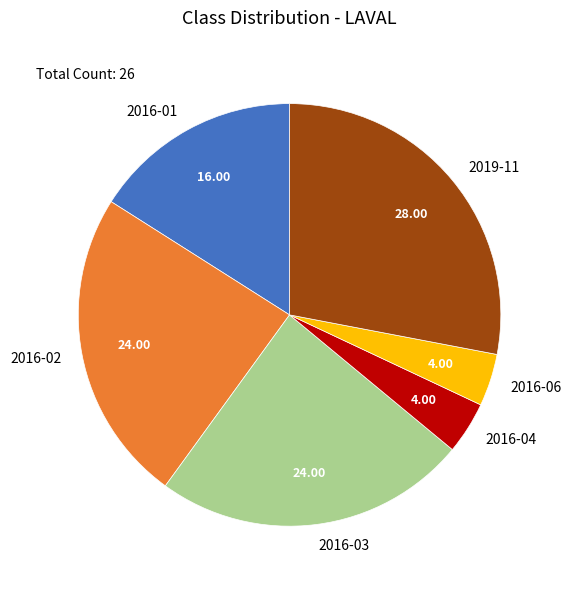

Is there any slice that represents more than half of the pie?

No